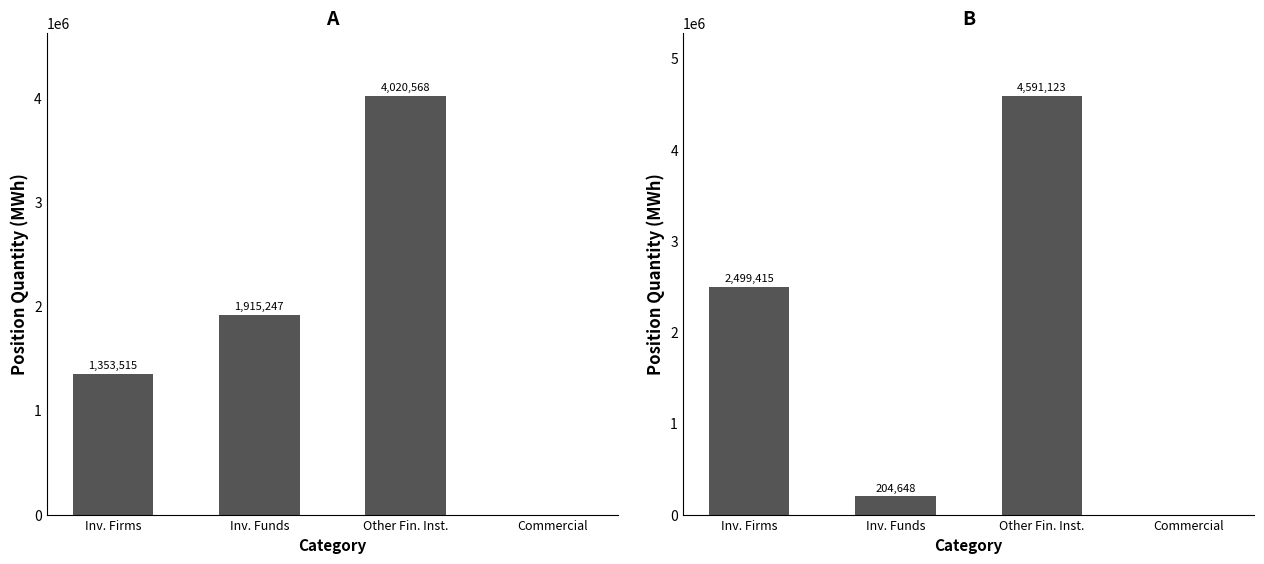

Reading left to right, transcribe all the data shown in this chart.

Long: 1353515	1915247	4020568	0
Short: 2499415	204648	4591123	0